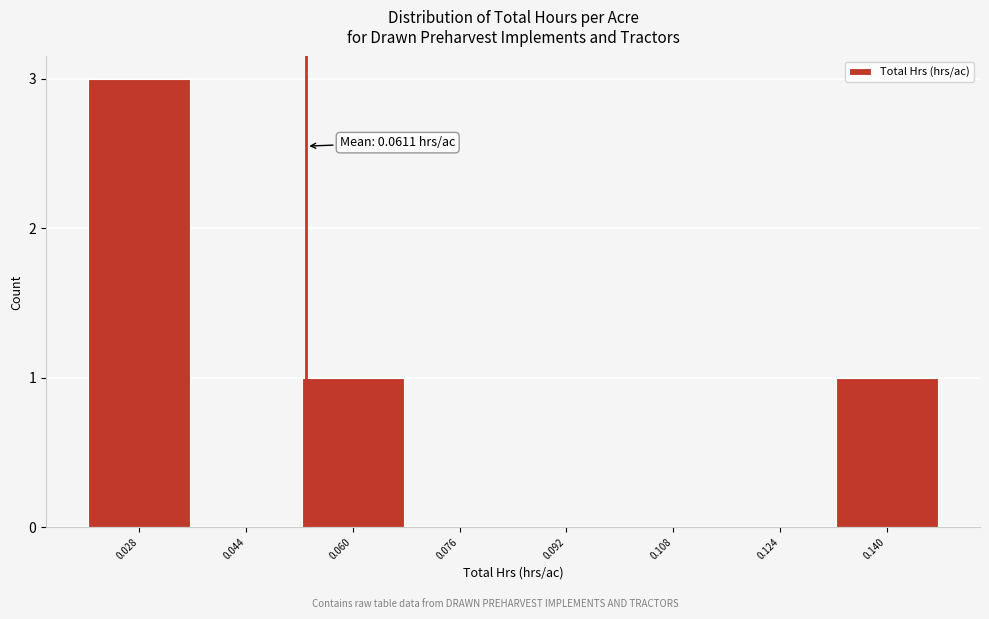

Reading left to right, transcribe all the data shown in this chart.

0.028=3	0.044=0	0.060=1	0.076=0	0.092=0	0.108=0	0.124=0	0.140=1